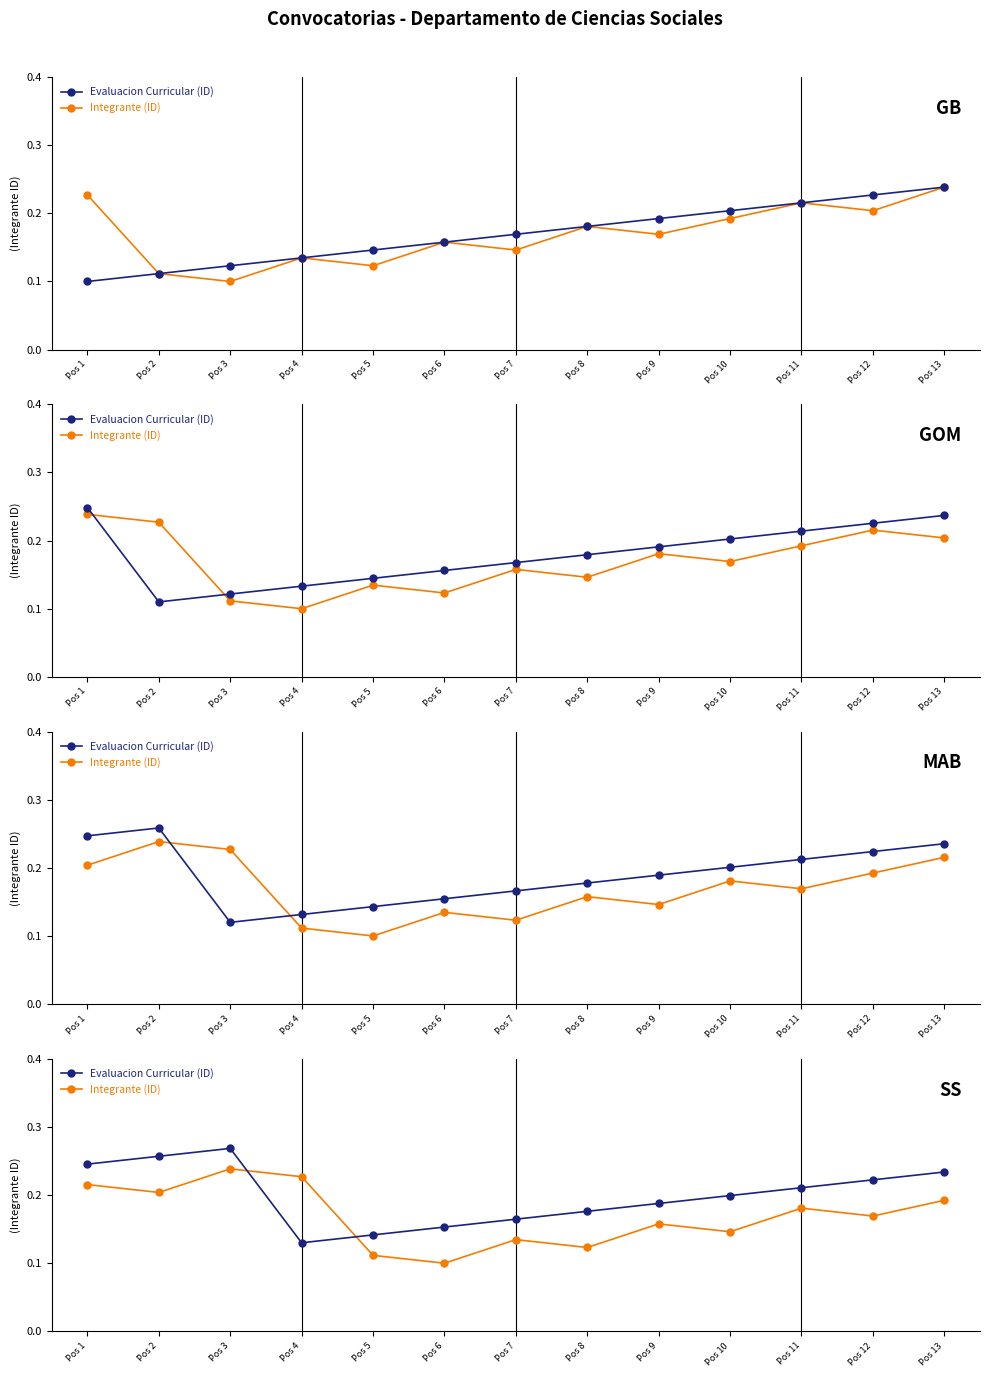

Count the Integrante (ID) values in the range 0 to 1.

13